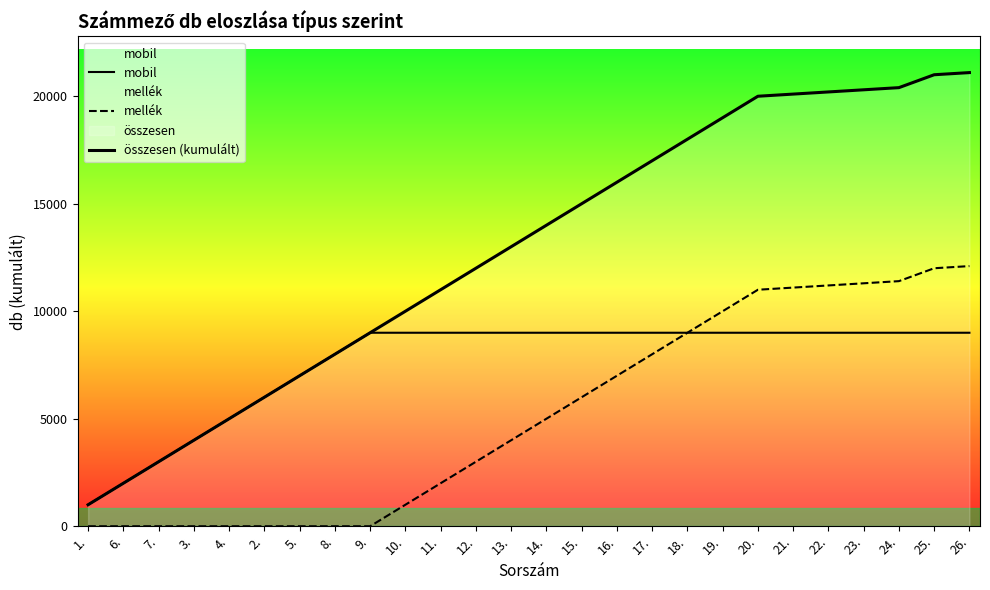

Is the value of mobil at 18. greater than the value of összesen (kumulált) at 14.?

No